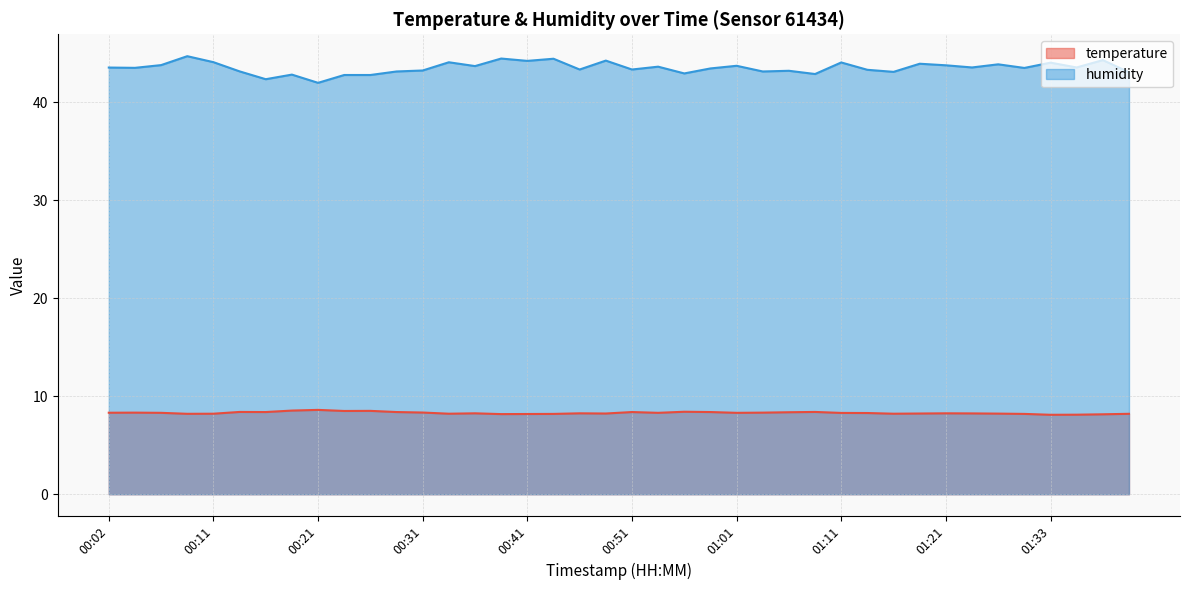

Reading left to right, list all the values displayed in this chart.

temperature: 8.3	8.3	8.3	8.2	8.2	8.4	8.4	8.5	8.6	8.5	8.5	8.4	8.3	8.2	8.3	8.2	8.2	8.2	8.3	8.2	8.4	8.3	8.4	8.4	8.3	8.3	8.4	8.4	8.3	8.3	8.2	8.2	8.3	8.2	8.2	8.2	8.1	8.1	8.2	8.2
humidity: 43.6	43.5	43.8	44.7	44.1	43.2	42.4	42.8	42.0	42.8	42.8	43.2	43.3	44.1	43.7	44.5	44.2	44.5	43.4	44.3	43.4	43.6	43.0	43.5	43.7	43.2	43.2	42.9	44.1	43.3	43.1	44.0	43.8	43.6	43.9	43.5	44.1	43.6	44.3	43.1